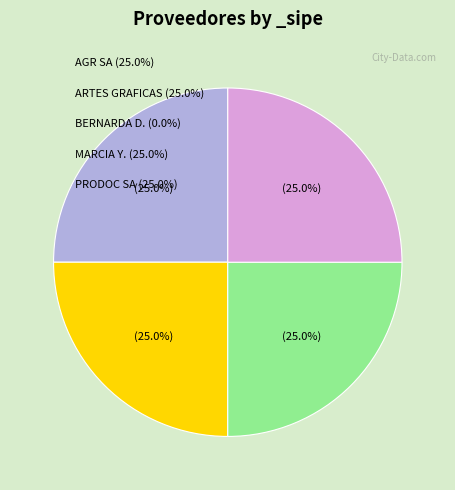

Is there any slice that represents more than half of the pie?

No